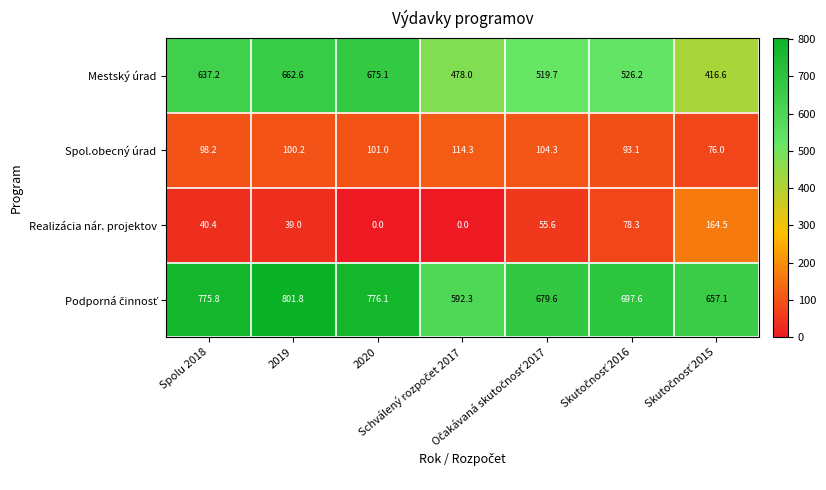

Which series has the largest range (max minus min)?

Mestský úrad